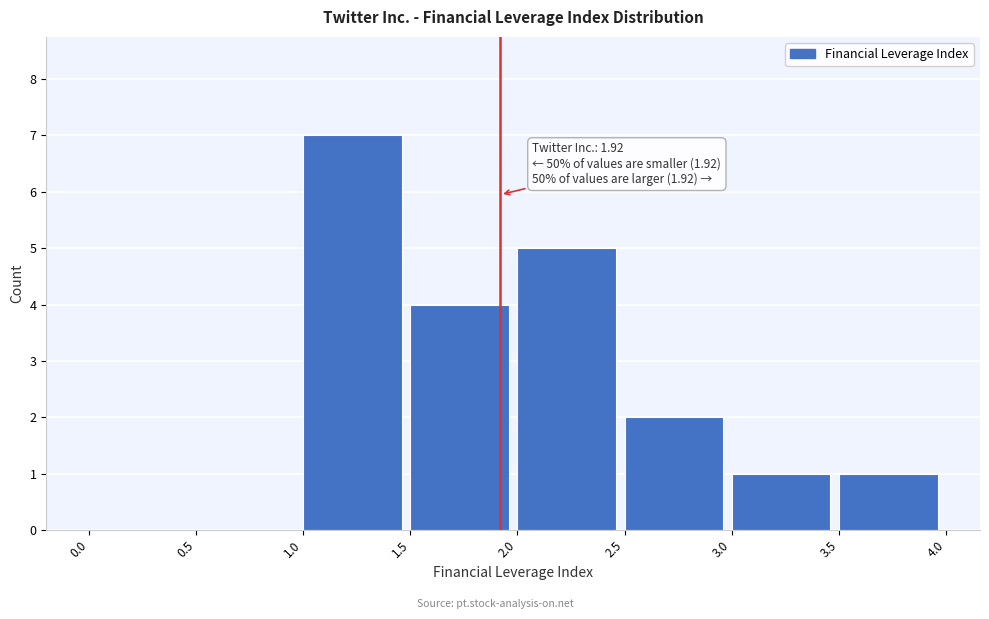

Over which range of the x-axis is the bar tallest?

1.0 to 1.5